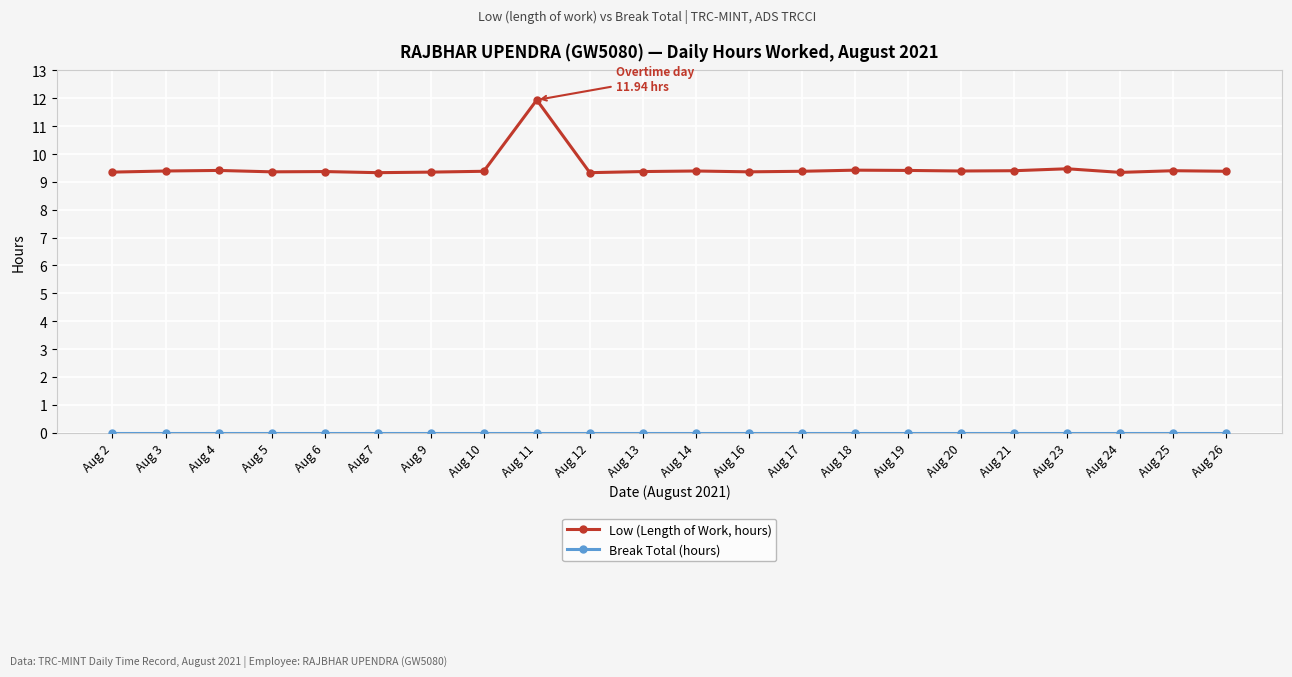

Does the chart have visible grid lines?

Yes